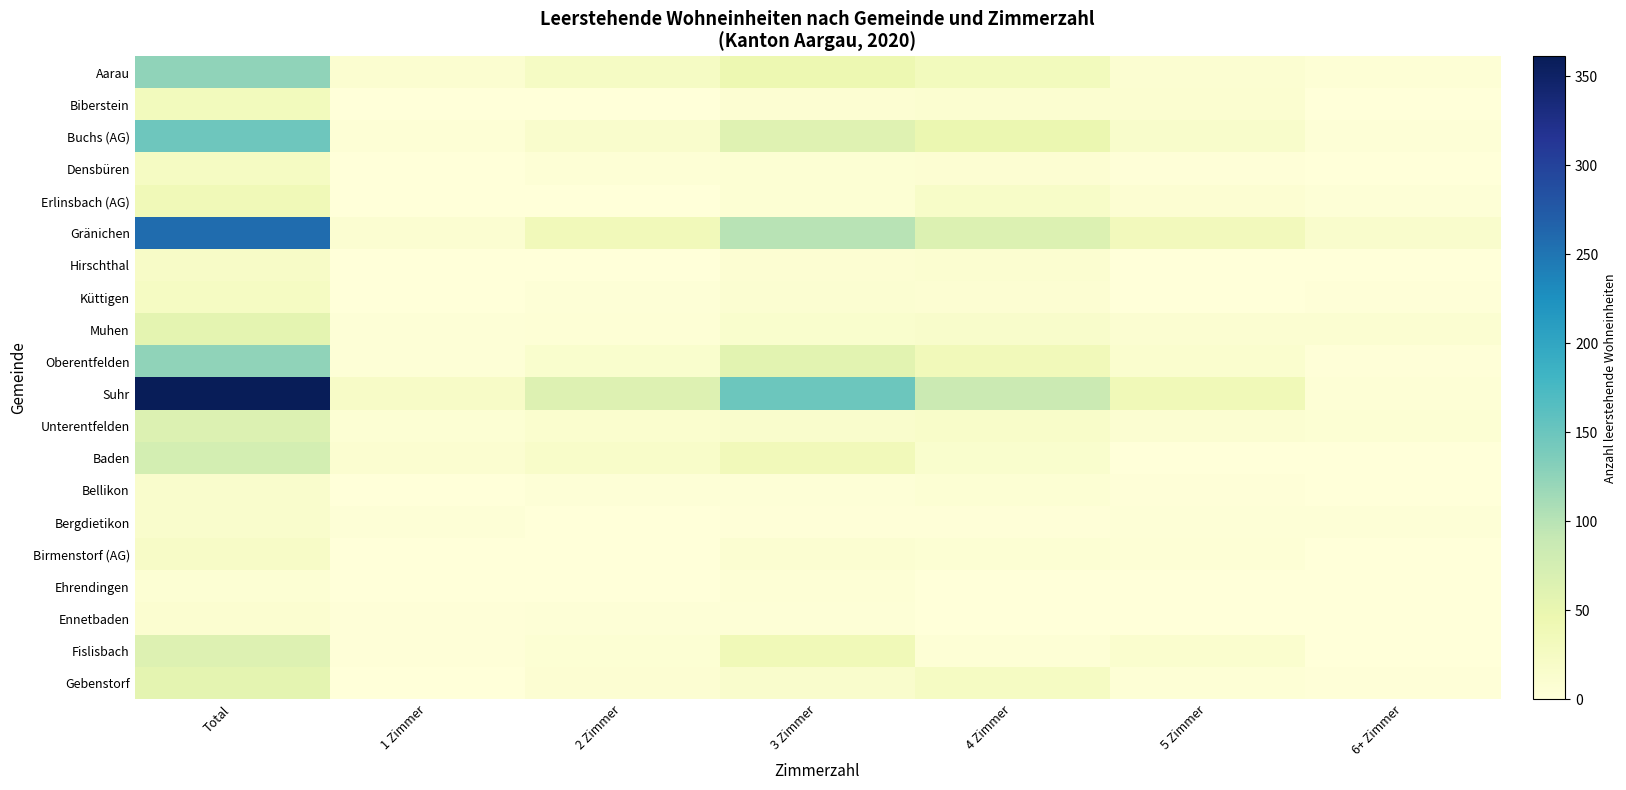

Reading left to right, transcribe all the data shown in this chart.

Aarau: Total=125	1 Zimmer=11	2 Zimmer=23	3 Zimmer=45	4 Zimmer=32	5 Zimmer=9	6+ Zimmer=5
Biberstein: Total=32	1 Zimmer=1	2 Zimmer=1	3 Zimmer=8	4 Zimmer=11	5 Zimmer=11	6+ Zimmer=0
Buchs (AG): Total=148	1 Zimmer=5	2 Zimmer=15	3 Zimmer=61	4 Zimmer=47	5 Zimmer=16	6+ Zimmer=4
Densbüren: Total=24	1 Zimmer=1	2 Zimmer=5	3 Zimmer=7	4 Zimmer=8	5 Zimmer=2	6+ Zimmer=1
Erlinsbach (AG): Total=38	1 Zimmer=0	2 Zimmer=1	3 Zimmer=7	4 Zimmer=19	5 Zimmer=8	6+ Zimmer=3
Gränichen: Total=258	1 Zimmer=9	2 Zimmer=35	3 Zimmer=100	4 Zimmer=66	5 Zimmer=33	6+ Zimmer=15
Hirschthal: Total=21	1 Zimmer=1	2 Zimmer=0	3 Zimmer=8	4 Zimmer=10	5 Zimmer=1	6+ Zimmer=1
Küttigen: Total=24	1 Zimmer=0	2 Zimmer=4	3 Zimmer=9	4 Zimmer=8	5 Zimmer=1	6+ Zimmer=2
Muhen: Total=55	1 Zimmer=3	2 Zimmer=5	3 Zimmer=13	4 Zimmer=16	5 Zimmer=9	6+ Zimmer=9
Oberentfelden: Total=125	1 Zimmer=4	2 Zimmer=13	3 Zimmer=59	4 Zimmer=35	5 Zimmer=12	6+ Zimmer=2
Suhr: Total=361	1 Zimmer=20	2 Zimmer=64	3 Zimmer=149	4 Zimmer=86	5 Zimmer=37	6+ Zimmer=5
Unterentfelden: Total=65	1 Zimmer=6	2 Zimmer=12	3 Zimmer=15	4 Zimmer=17	5 Zimmer=9	6+ Zimmer=6
Baden: Total=76	1 Zimmer=10	2 Zimmer=17	3 Zimmer=35	4 Zimmer=13	5 Zimmer=1	6+ Zimmer=0
Bellikon: Total=15	1 Zimmer=0	2 Zimmer=3	3 Zimmer=4	4 Zimmer=6	5 Zimmer=2	6+ Zimmer=0
Bergdietikon: Total=15	1 Zimmer=3	2 Zimmer=1	3 Zimmer=2	4 Zimmer=2	5 Zimmer=4	6+ Zimmer=3
Birmenstorf (AG): Total=20	1 Zimmer=0	2 Zimmer=0	3 Zimmer=9	4 Zimmer=6	5 Zimmer=5	6+ Zimmer=0
Ehrendingen: Total=6	1 Zimmer=0	2 Zimmer=0	3 Zimmer=5	4 Zimmer=1	5 Zimmer=0	6+ Zimmer=0
Ennetbaden: Total=10	1 Zimmer=2	2 Zimmer=4	3 Zimmer=3	4 Zimmer=0	5 Zimmer=1	6+ Zimmer=0
Fislisbach: Total=64	1 Zimmer=2	2 Zimmer=7	3 Zimmer=38	4 Zimmer=5	5 Zimmer=12	6+ Zimmer=0
Gebenstorf: Total=56	1 Zimmer=1	2 Zimmer=8	3 Zimmer=15	4 Zimmer=25	5 Zimmer=5	6+ Zimmer=2